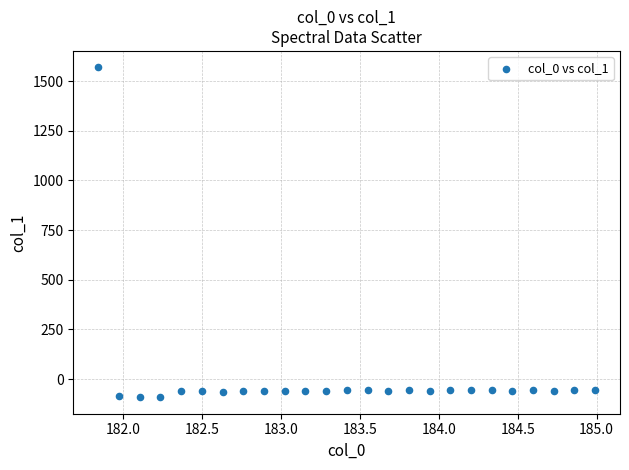

What is the range of Y values (max minus min)?

1659.7